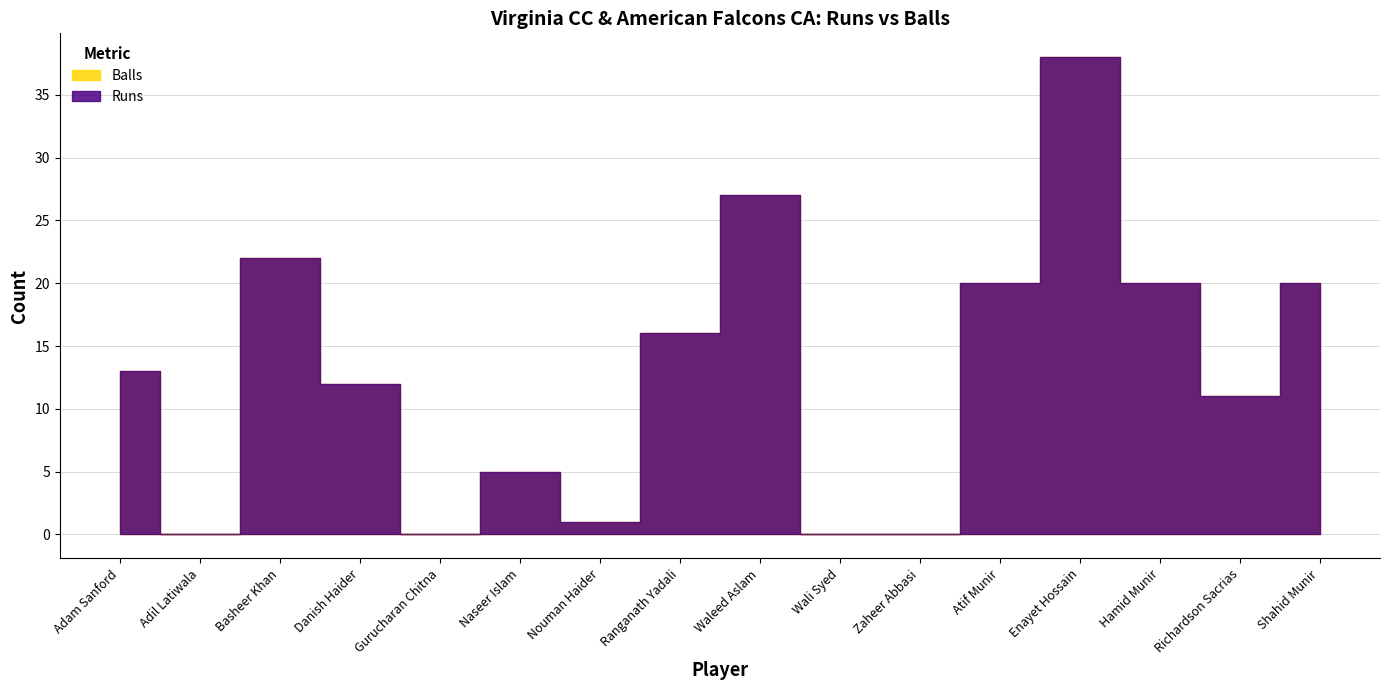

How many lines are shown in the chart?

2